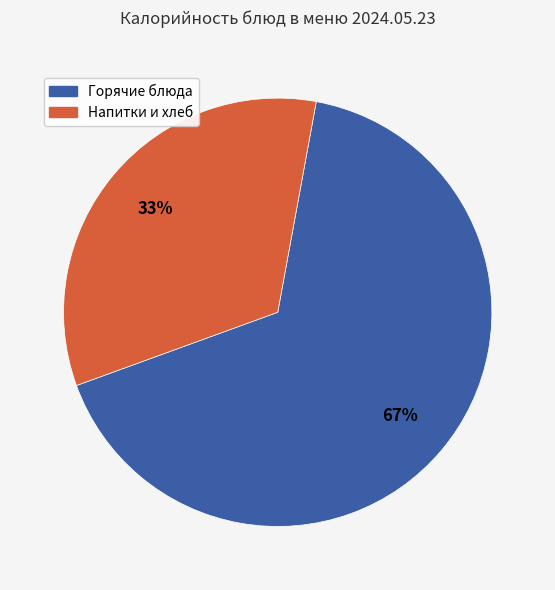

Is there any slice that represents more than half of the pie?

Yes